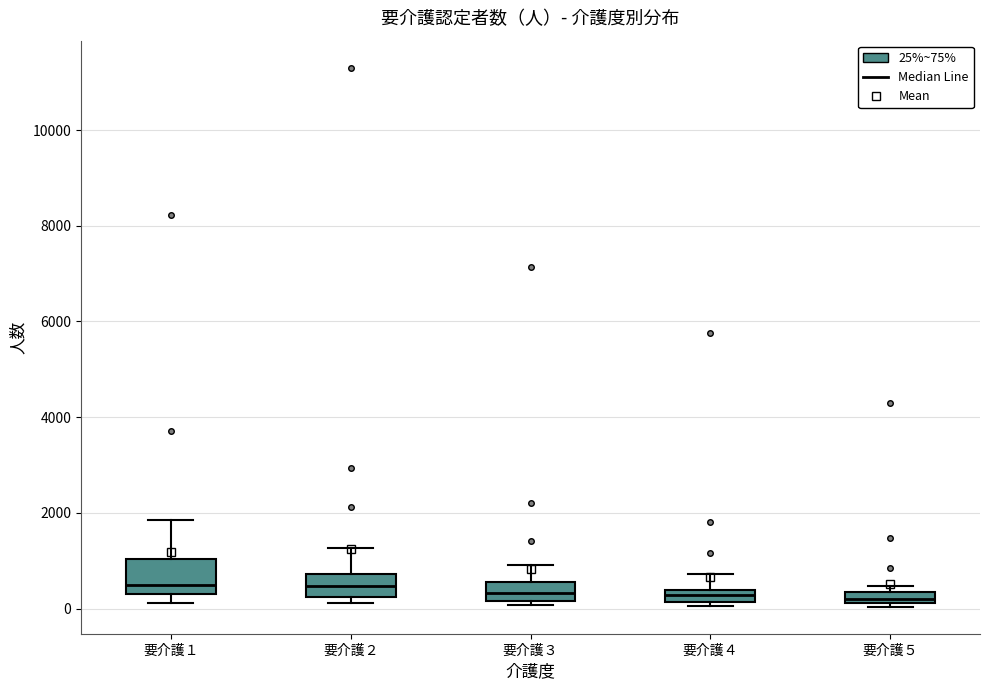

Where is the upper edge of the box for 要介護５ on the y-axis? The values are not printed on the chart, so give them approximately, as read against the axis.

400